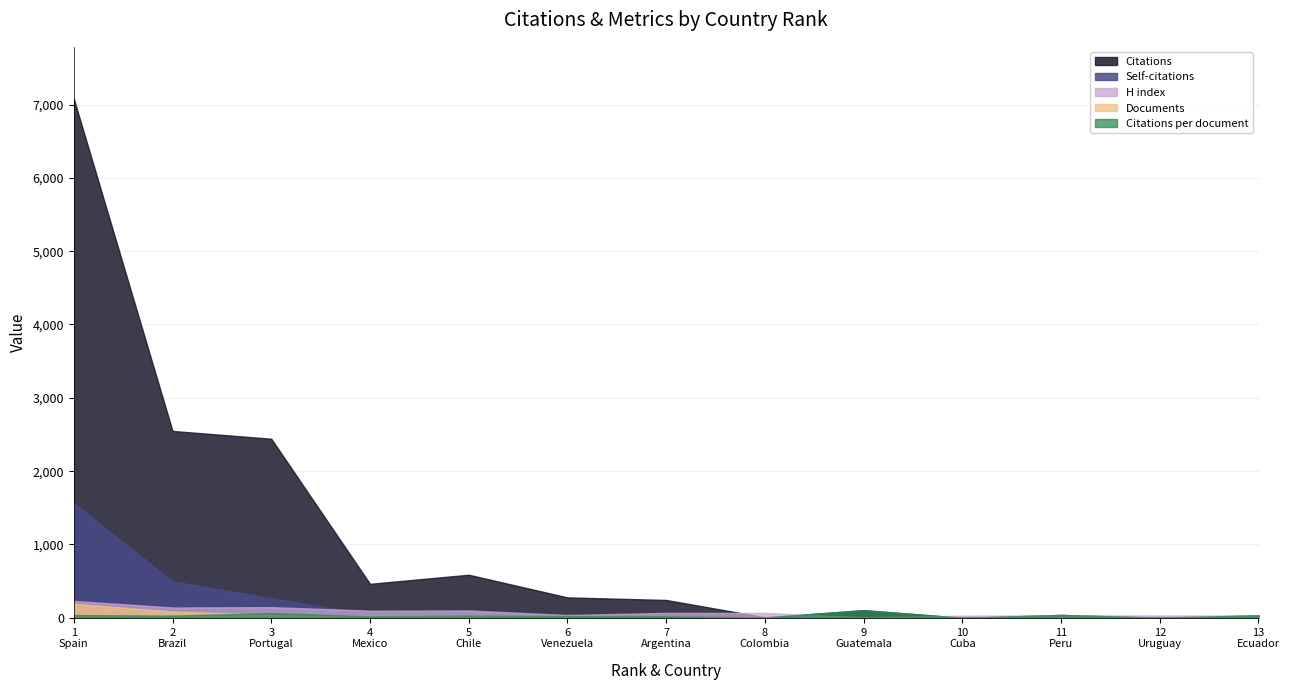

What are all the series names shown in the legend?

Citations, Self-citations, H index, Documents, Citations per document